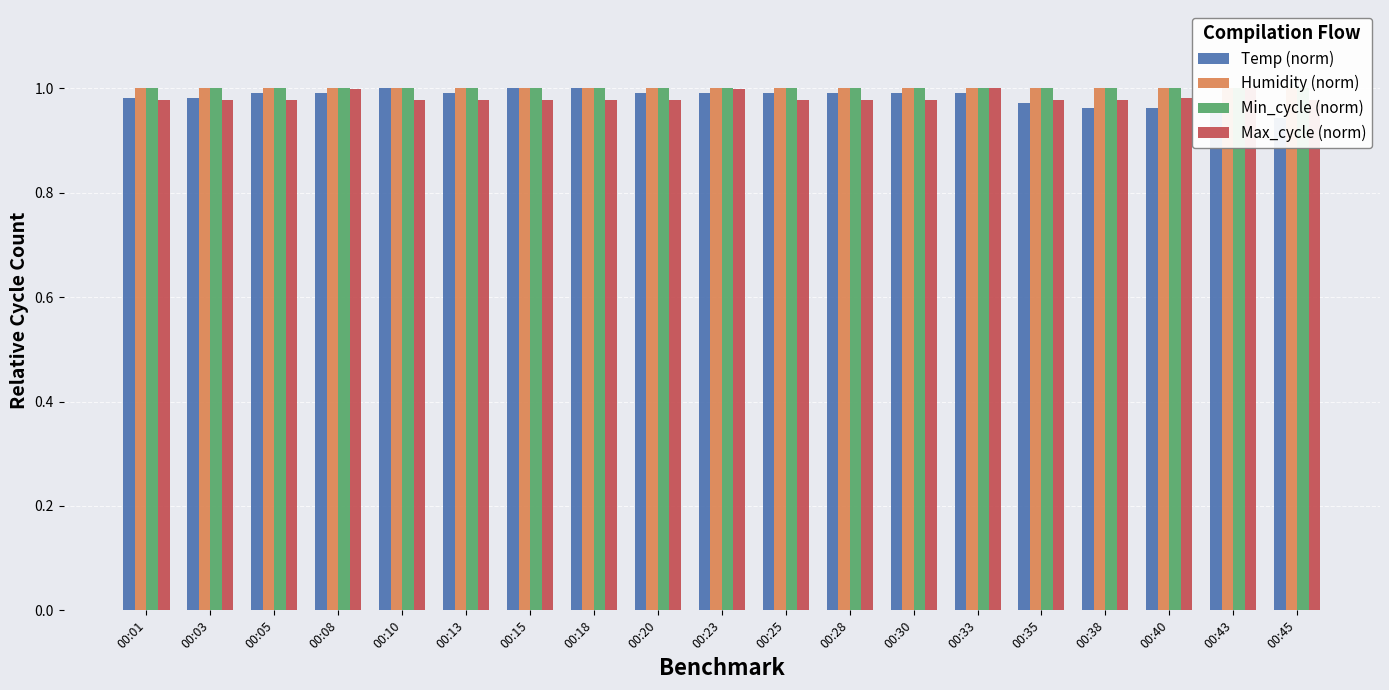

At which category is the sum across all series the highest?

00:33